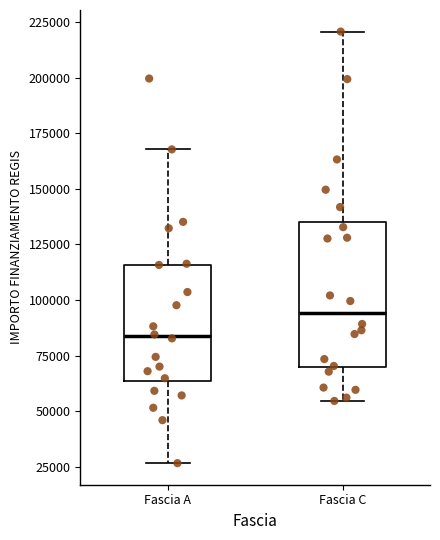

Comparing the boxes themselves (not the whiskers), which one is the tallest?

Fascia C